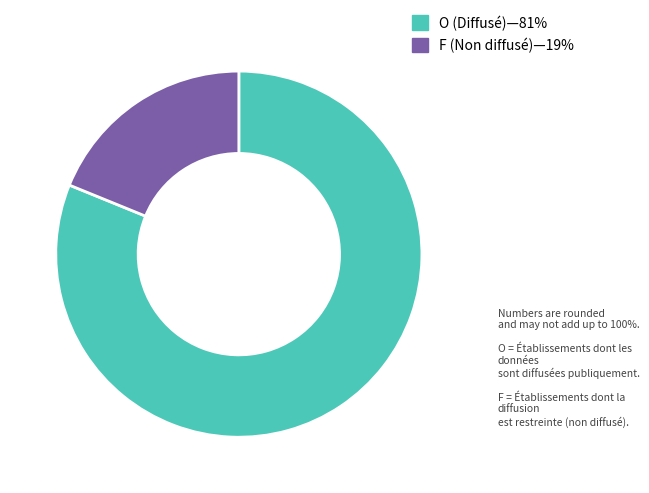

Combined, do O and F account for over 50%?

Yes